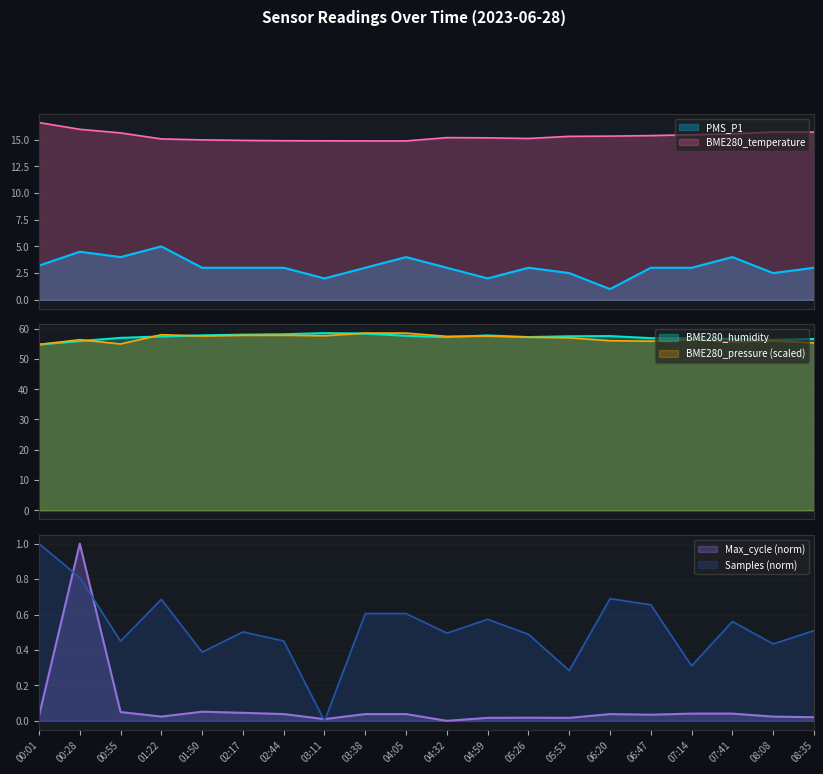

Reading left to right, transcribe all the data shown in this chart.

PMS_P1: 00:01=3.2	00:28=4.5	00:55=4.0	01:22=5.0	01:50=3.0	02:17=3.0	02:44=3.0	03:11=2.0	03:38=3.0	04:05=4.0	04:32=3.0	04:59=2.0	05:26=3.0	05:53=2.5	06:20=1.0	06:47=3.0	07:14=3.0	07:41=4.0	08:08=2.5	08:35=3.0
BME280_humidity: 00:01=54.8	00:28=55.9	00:55=57.0	01:22=57.4	01:50=57.8	02:17=58.0	02:44=58.2	03:11=58.5	03:38=58.4	04:05=57.6	04:32=57.2	04:59=57.8	05:26=57.2	05:53=57.5	06:20=57.6	06:47=56.9	07:14=56.8	07:41=56.6	08:08=56.3	08:35=56.6
BME280_temperature: 00:01=16.6	00:28=16.0	00:55=15.6	01:22=15.1	01:50=15.0	02:17=14.9	02:44=14.9	03:11=14.9	03:38=14.9	04:05=14.9	04:32=15.2	04:59=15.2	05:26=15.1	05:53=15.3	06:20=15.3	06:47=15.4	07:14=15.5	07:41=15.5	08:08=15.7	08:35=15.7
BME280_pressure: 00:01=54.8	00:28=56.4	00:55=54.9	01:22=58.0	01:50=57.6	02:17=57.8	02:44=57.8	03:11=57.7	03:38=58.5	04:05=58.5	04:32=57.5	04:59=57.6	05:26=57.2	05:53=57.0	06:20=56.0	06:47=55.9	07:14=56.4	07:41=55.6	08:08=56.0	08:35=55.3
Max_cycle: 00:01=0.0	00:28=1.0	00:55=0.0	01:22=0.0	01:50=0.1	02:17=0.0	02:44=0.0	03:11=0.0	03:38=0.0	04:05=0.0	04:32=0.0	04:59=0.0	05:26=0.0	05:53=0.0	06:20=0.0	06:47=0.0	07:14=0.0	07:41=0.0	08:08=0.0	08:35=0.0
Samples: 00:01=1.0	00:28=0.8	00:55=0.5	01:22=0.7	01:50=0.4	02:17=0.5	02:44=0.5	03:11=0.0	03:38=0.6	04:05=0.6	04:32=0.5	04:59=0.6	05:26=0.5	05:53=0.3	06:20=0.7	06:47=0.7	07:14=0.3	07:41=0.6	08:08=0.4	08:35=0.5